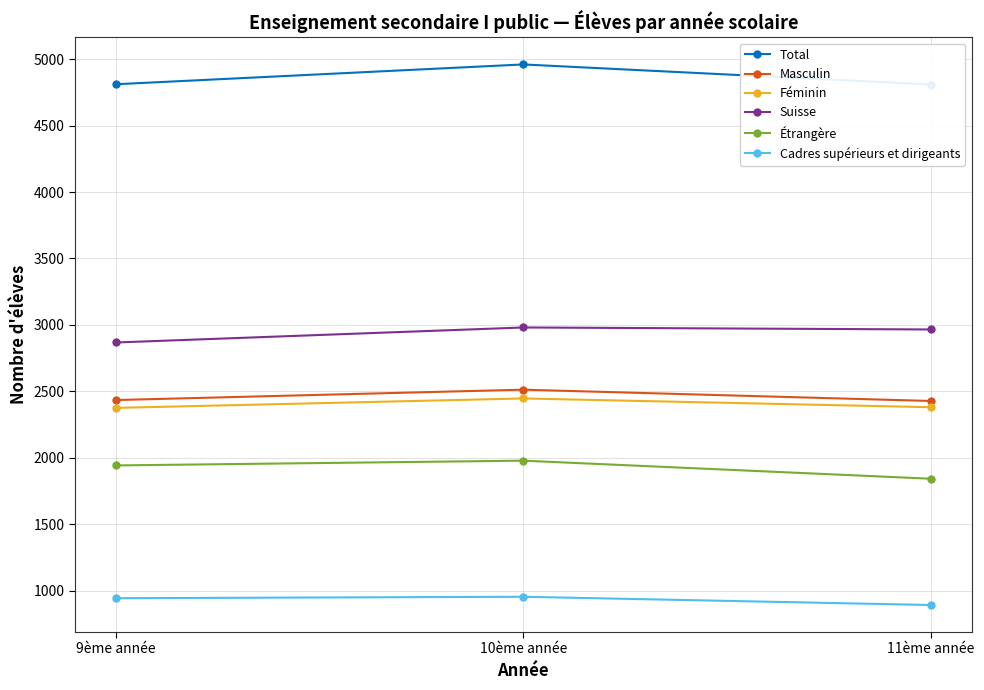

What is the total value across all series at 11ème année?

15320